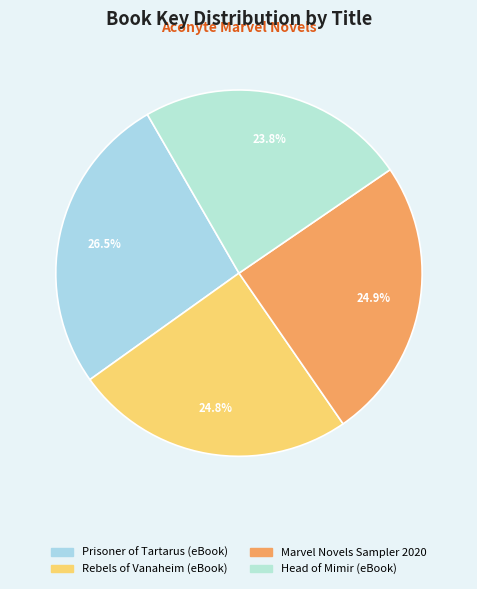

What is the total percentage of Prisoner of Tartarus (eBook) and Head of Mimir (eBook)?

50.3%